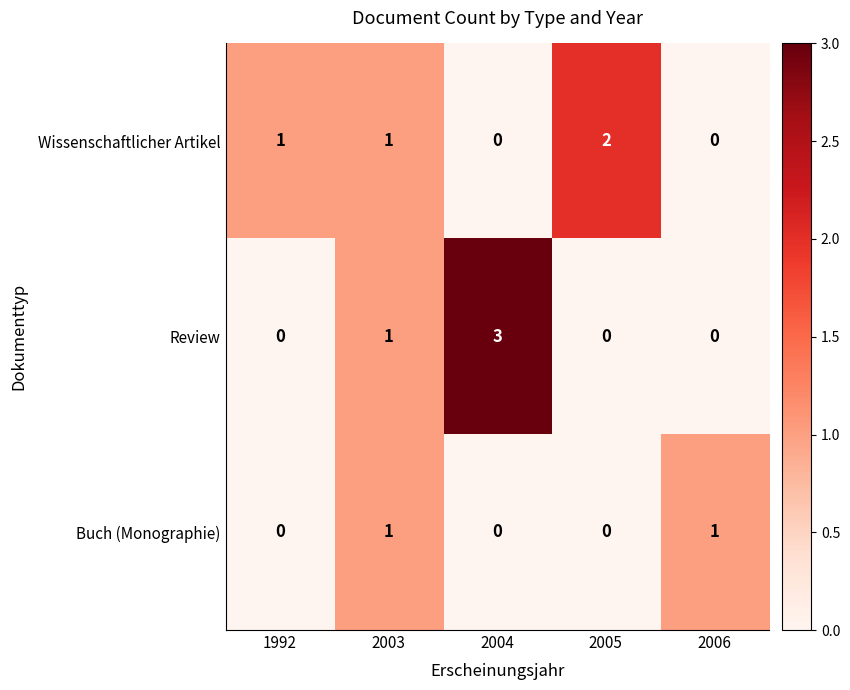

At which category does the chart reach its peak across all series?

2004